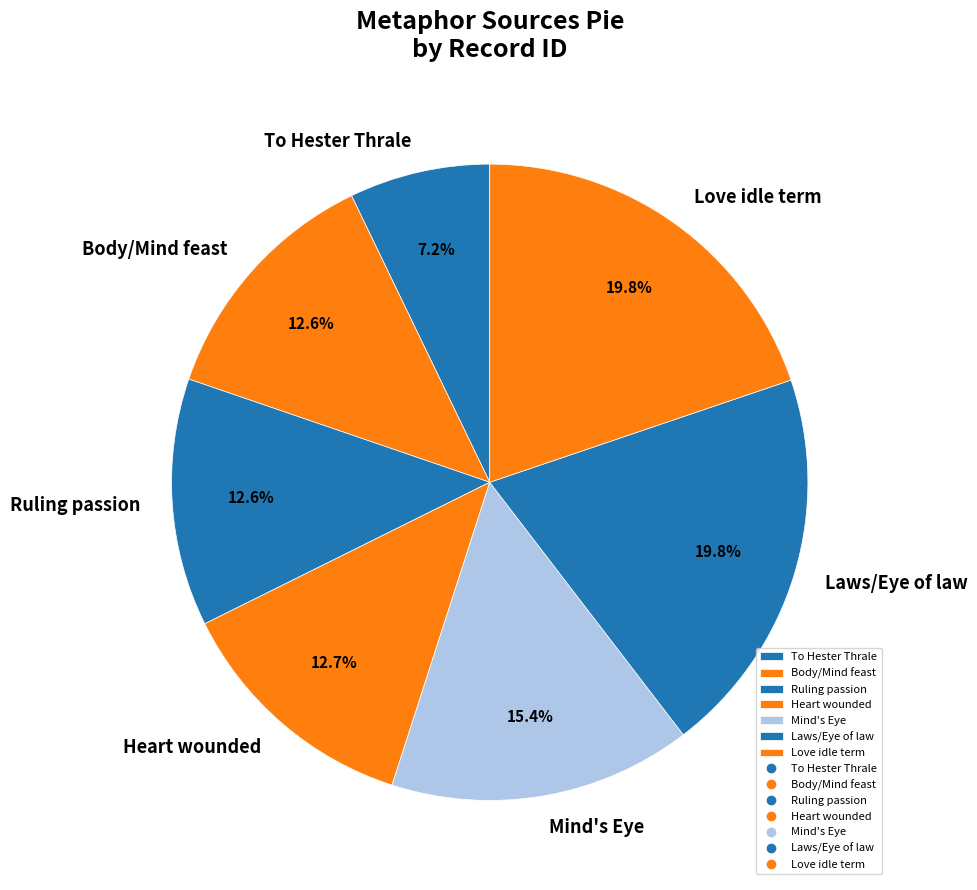

How many slices are in this pie chart?

7